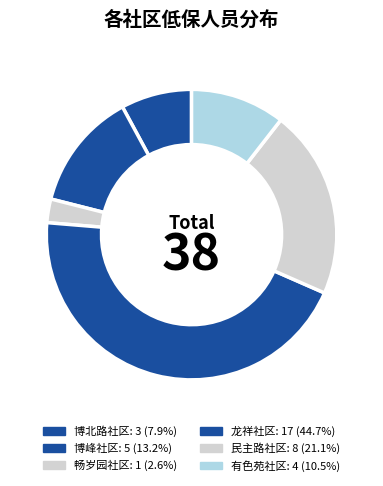

True or false: 民主路社区 accounts for 32% of the total.

False